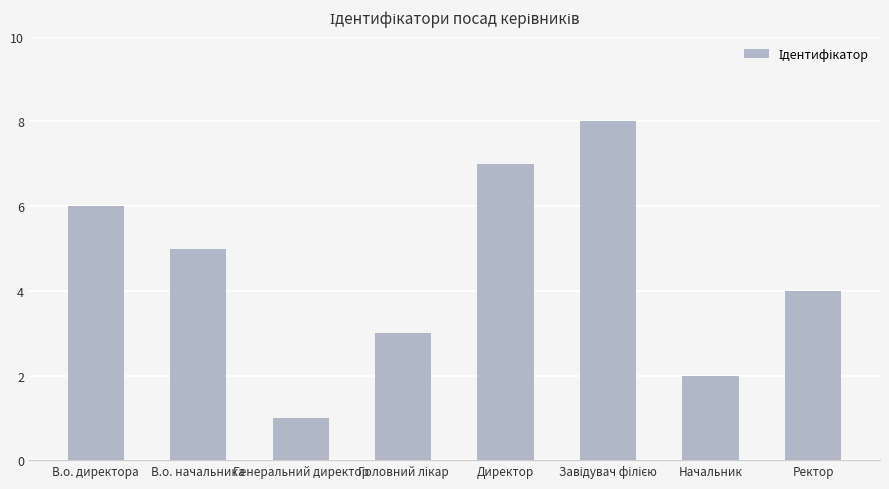

What is the greatest value displayed?

8